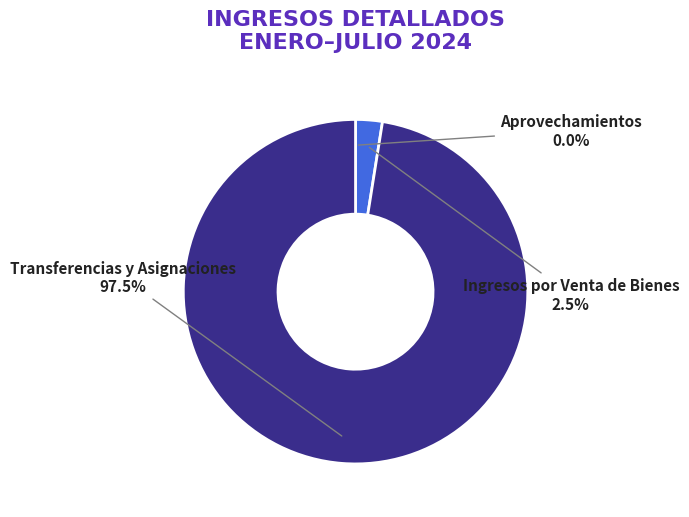

What is the largest slice in the pie chart?

Transferencias y Asignaciones